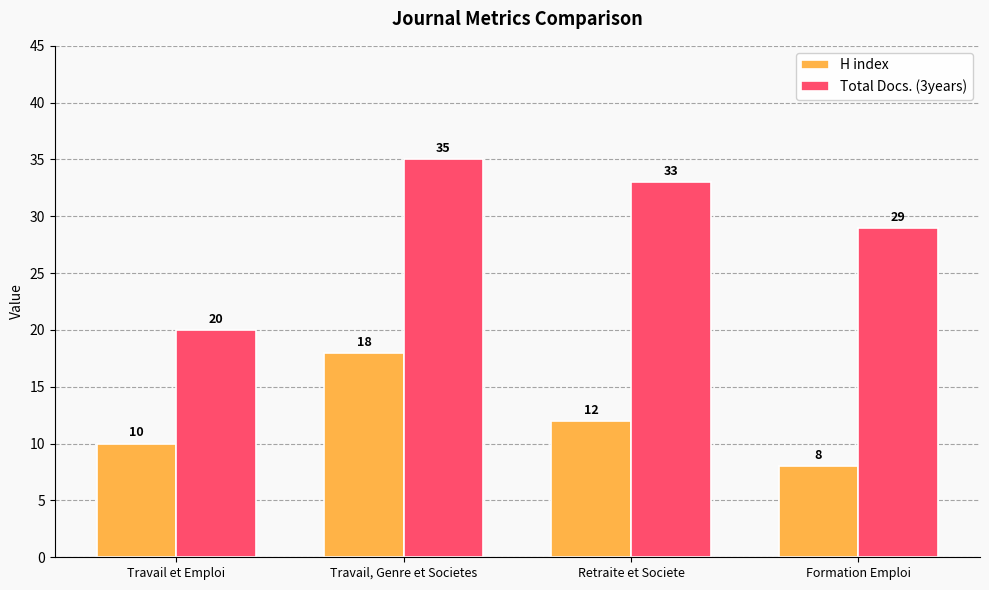

What position from the right is Formation Emploi?

1